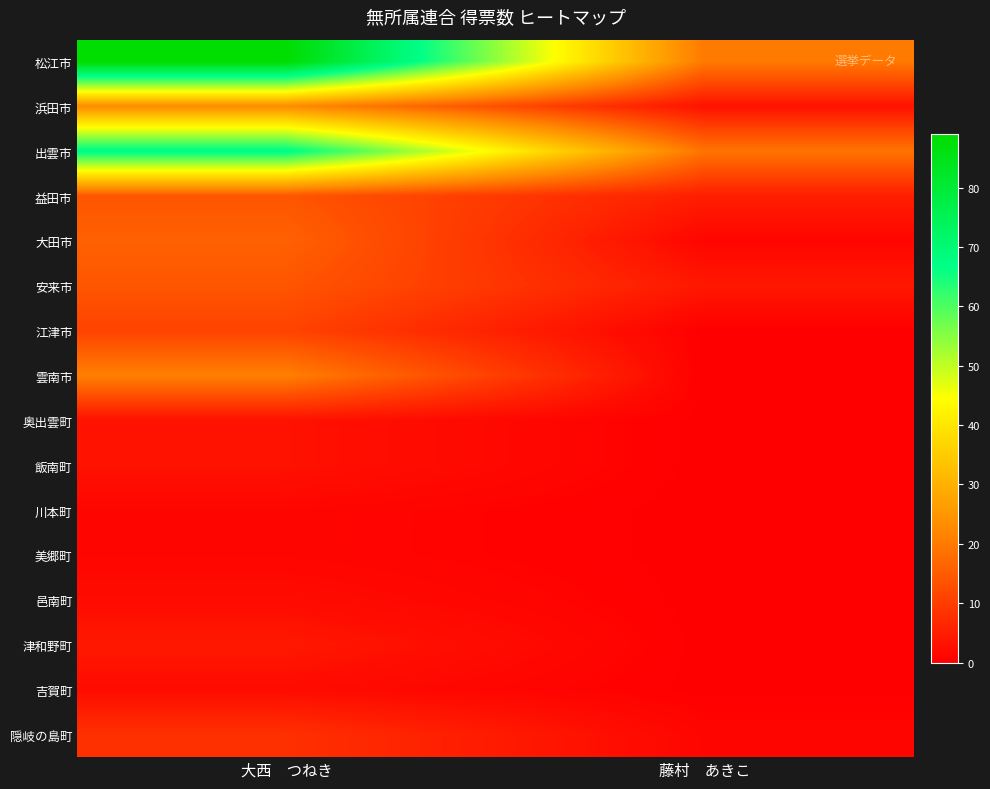

Between 大西　つねき and 藤村　あきこ, which is larger?

大西　つねき